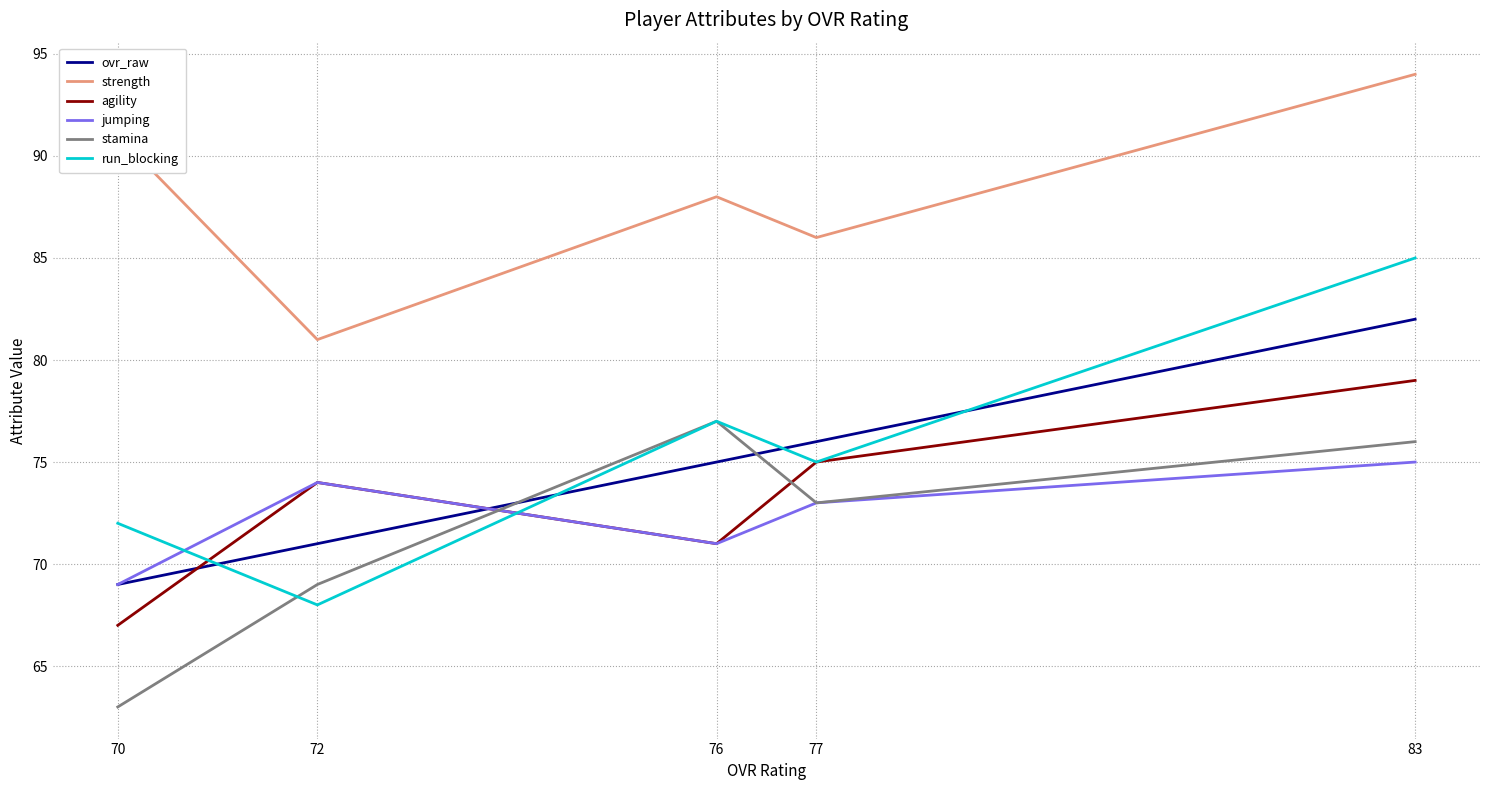

What is the total value across all series at 83?

491